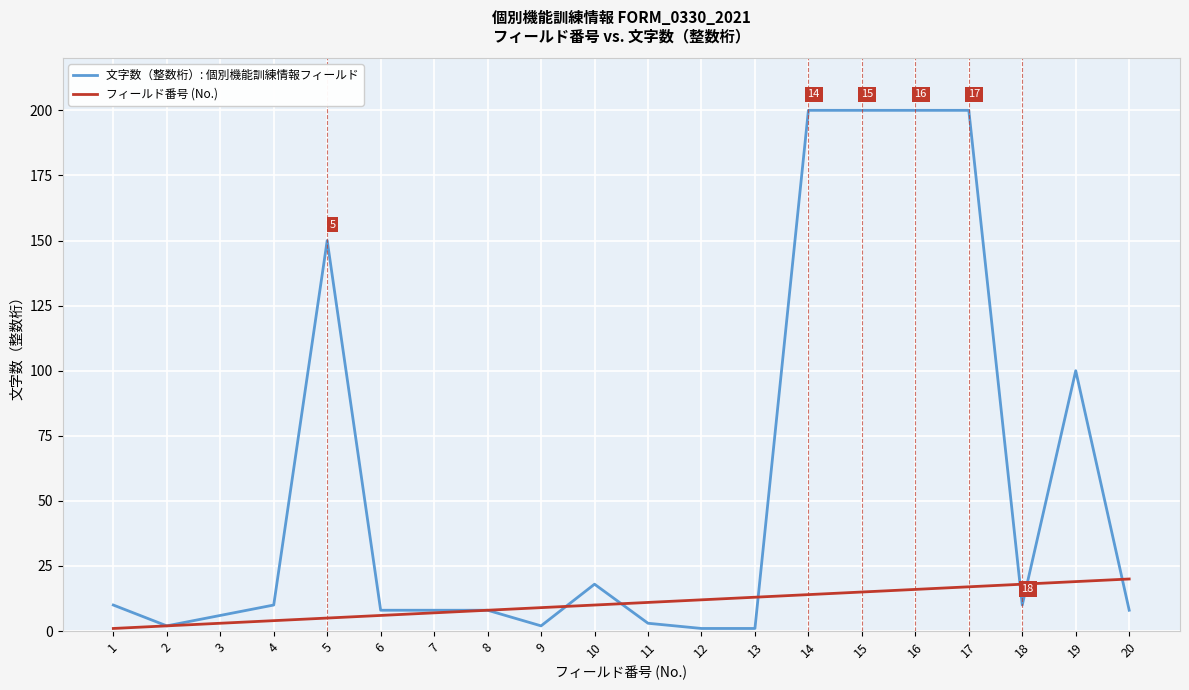

Which series has the largest range (max minus min)?

文字数（整数桁）: 個別機能訓練情報フィールド